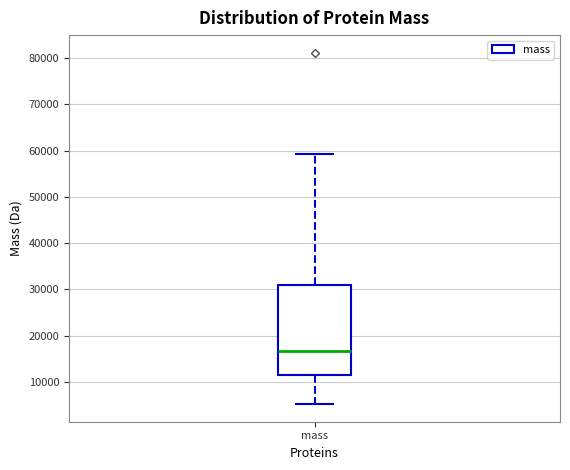

Read this box plot against the y-axis: the position of the median line, the range covered by the box, and the ends of both whiskers. The values are not printed on the chart, so give them approximately, as read against the axis.

median 17000, box 12000 to 31000, whiskers 5000 to 59000